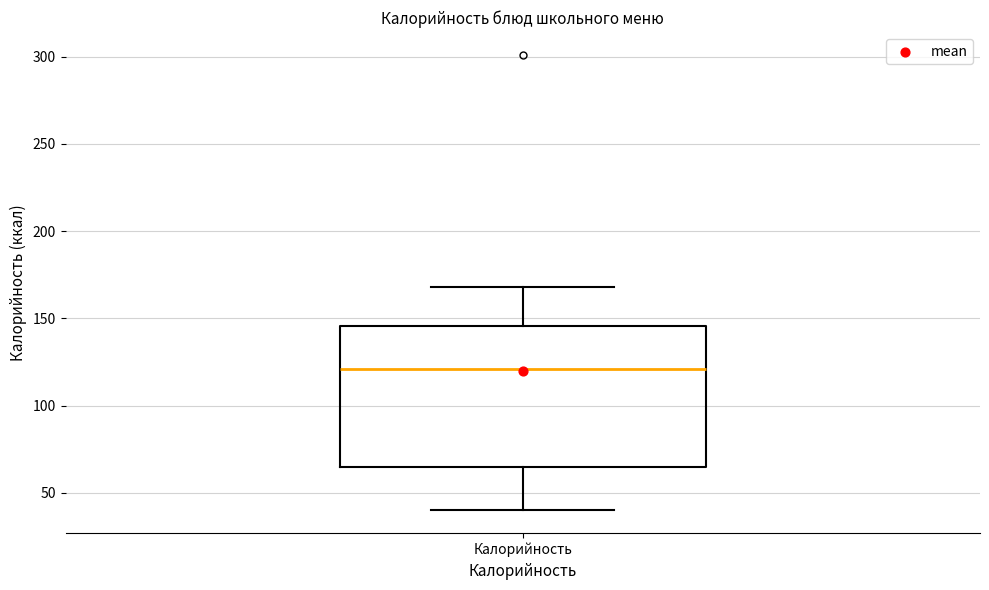

Read this box plot against the y-axis: the position of the median line, the range covered by the box, and the ends of both whiskers. The values are not printed on the chart, so give them approximately, as read against the axis.

median 120, box 65 to 145, whiskers 40 to 170